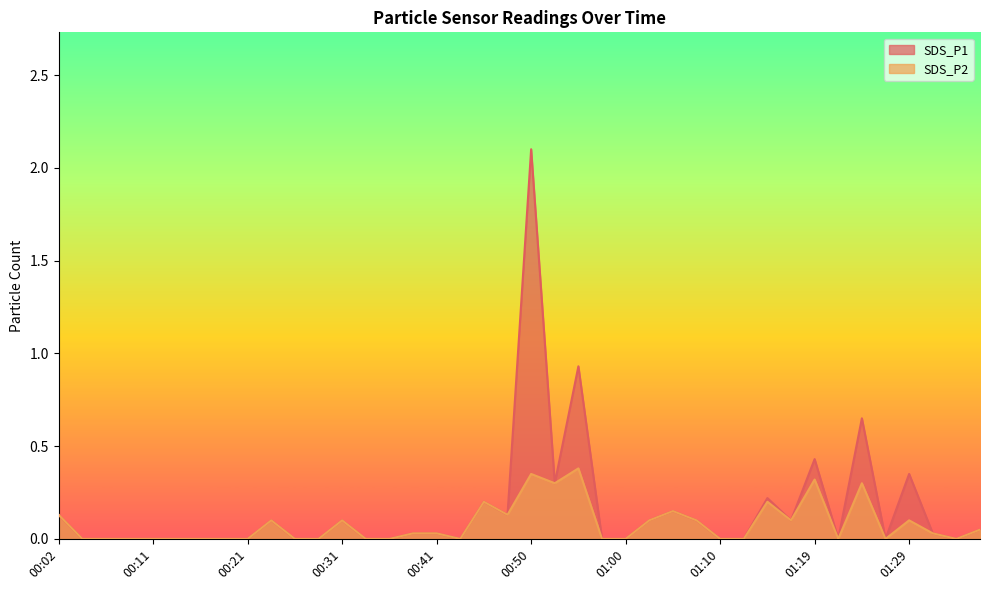

Where is SDS_P2 nearest to the value 0?

00:04